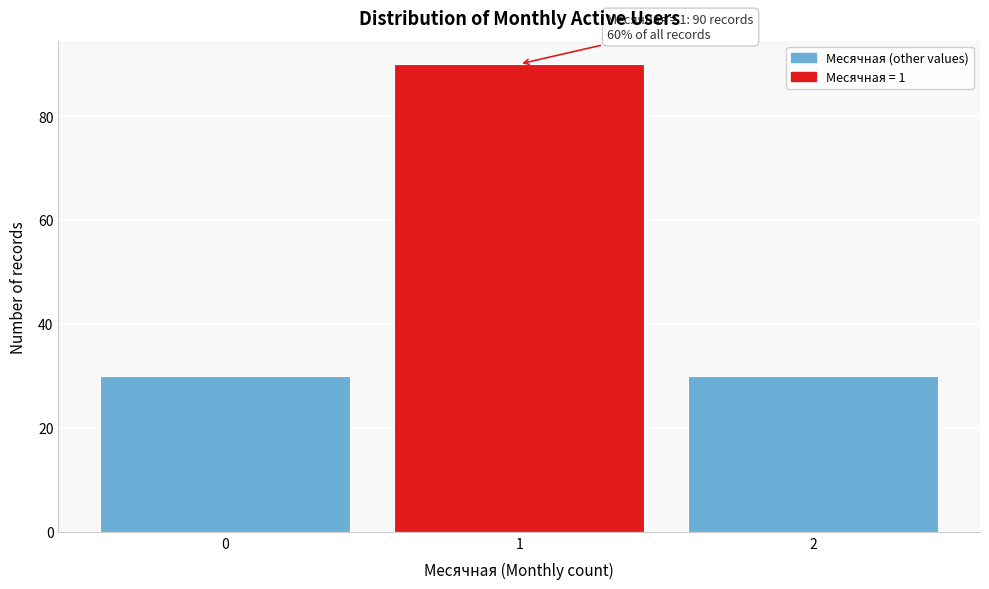

Over which range of the x-axis is the bar tallest?

0.5 to 1.5